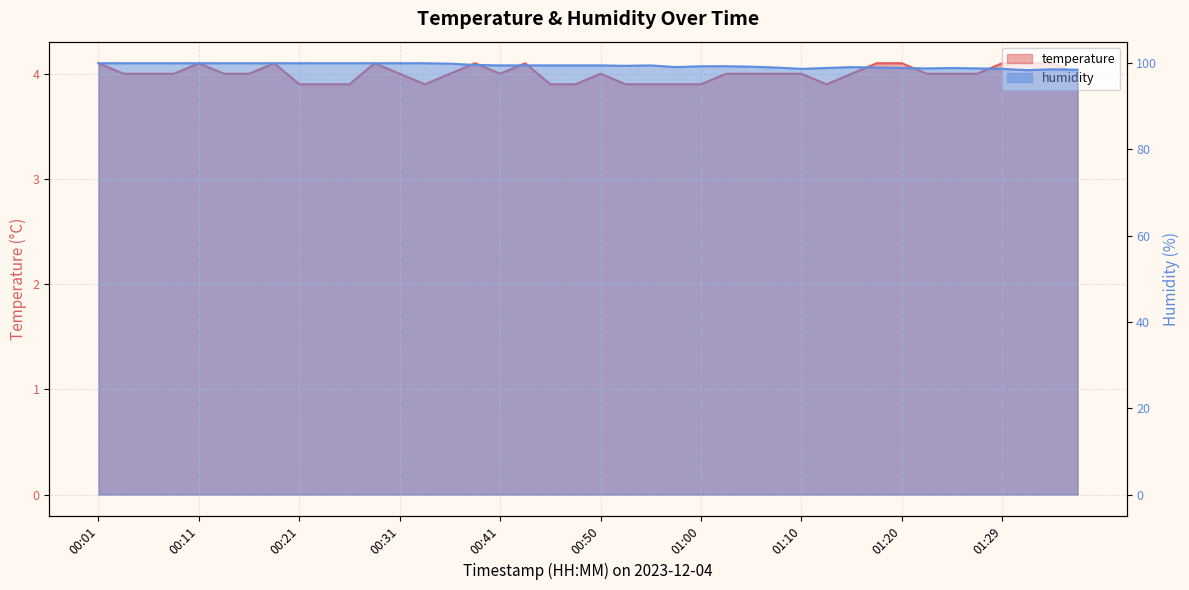

Where is humidity nearest to the value 99?

00:58